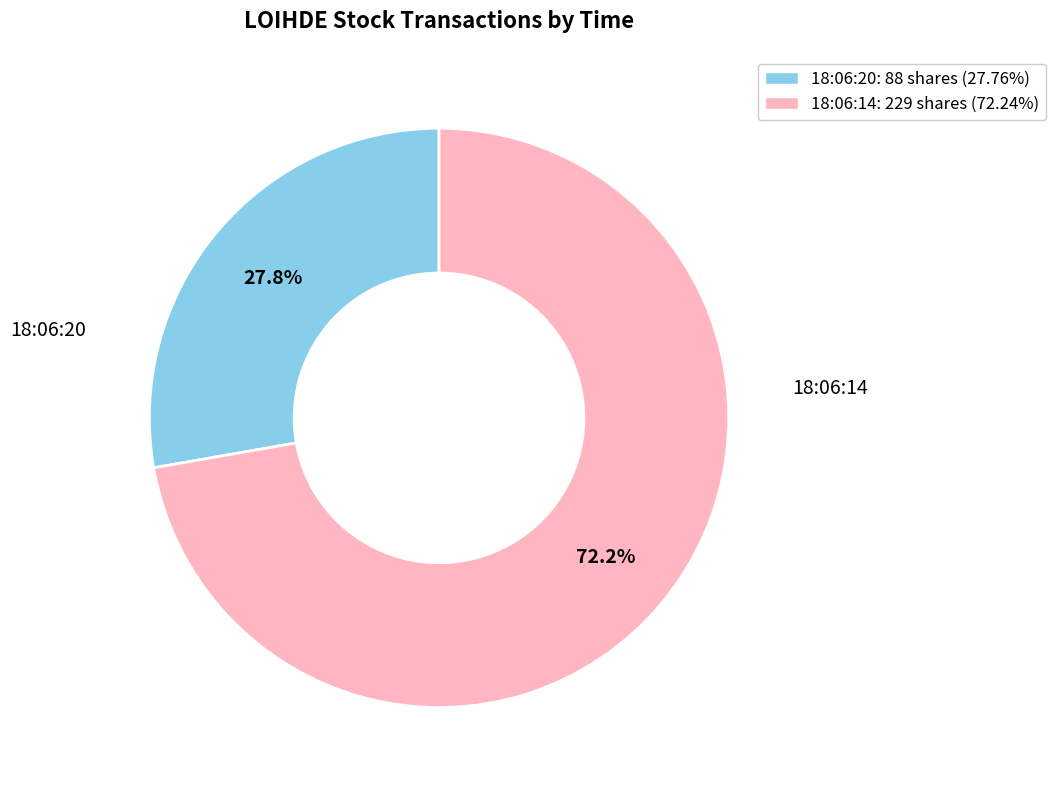

What percentage is the 18:06:20 slice, to the nearest percent?

28%